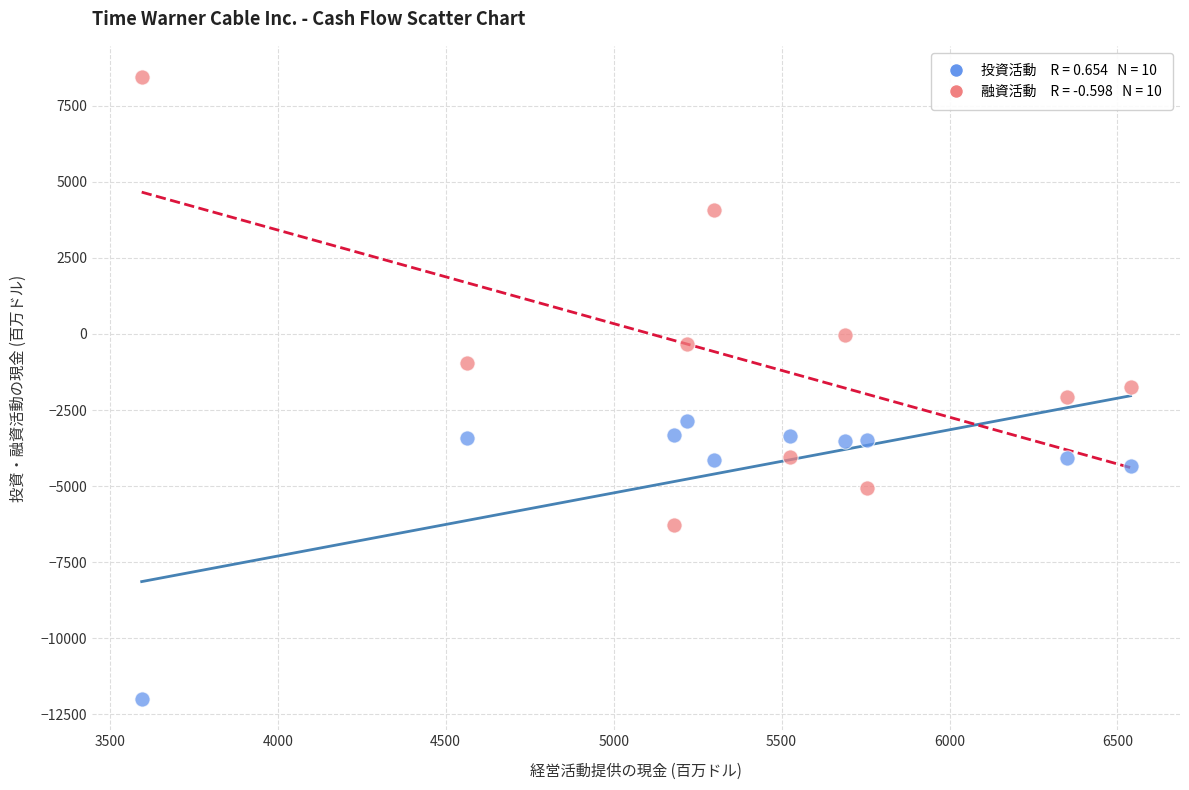

Across all data points, what is the range of Y values (max minus min)?

20442